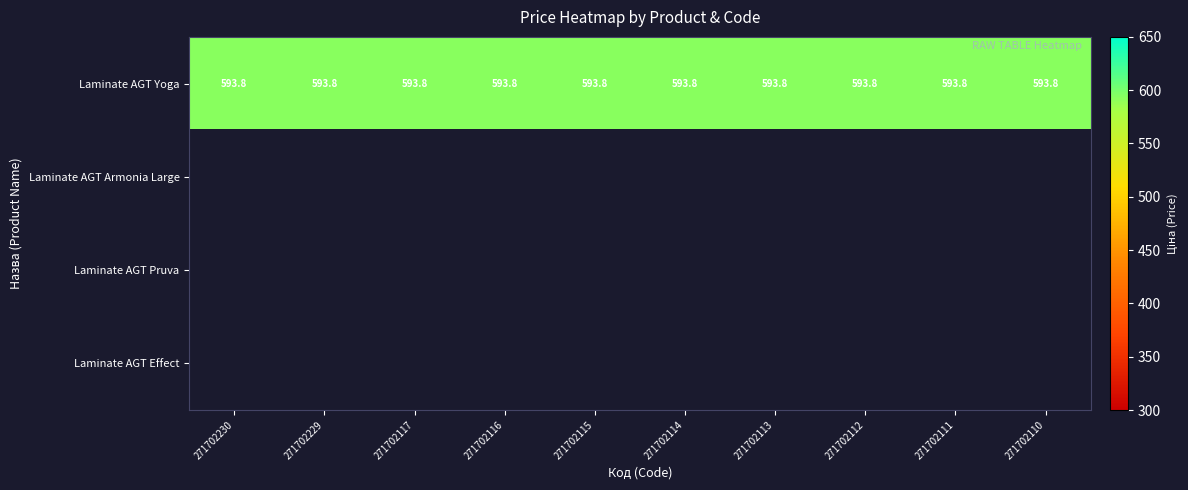

What is the sum of the Laminate AGT Yoga values at 271702230 and 271702115?

1187.6